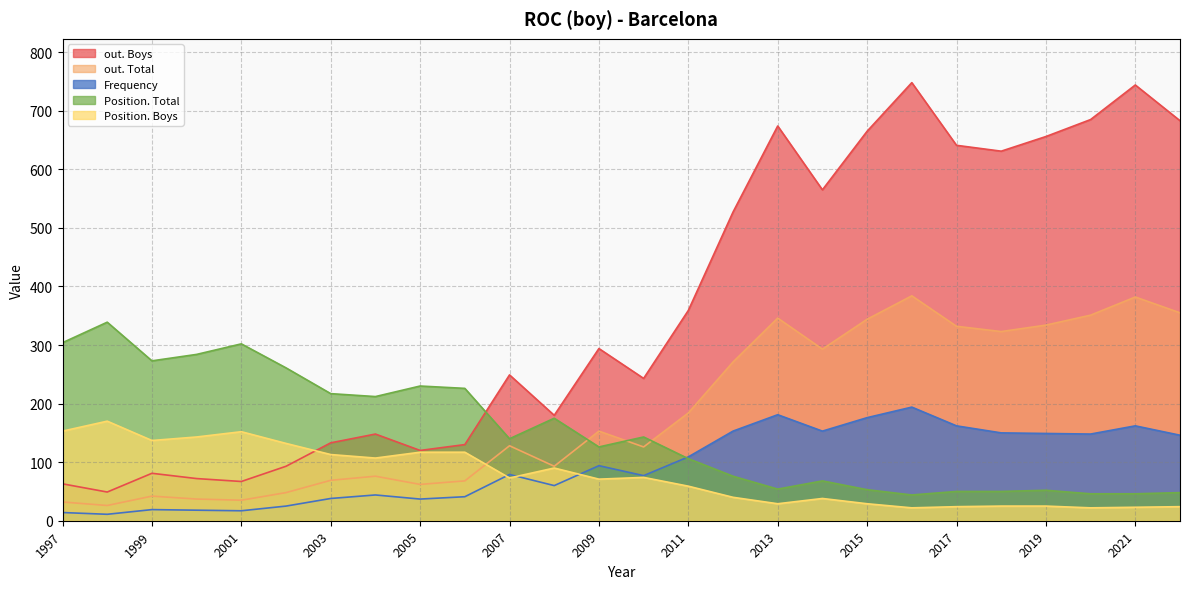

What is the sum of all Frequency values?

2457